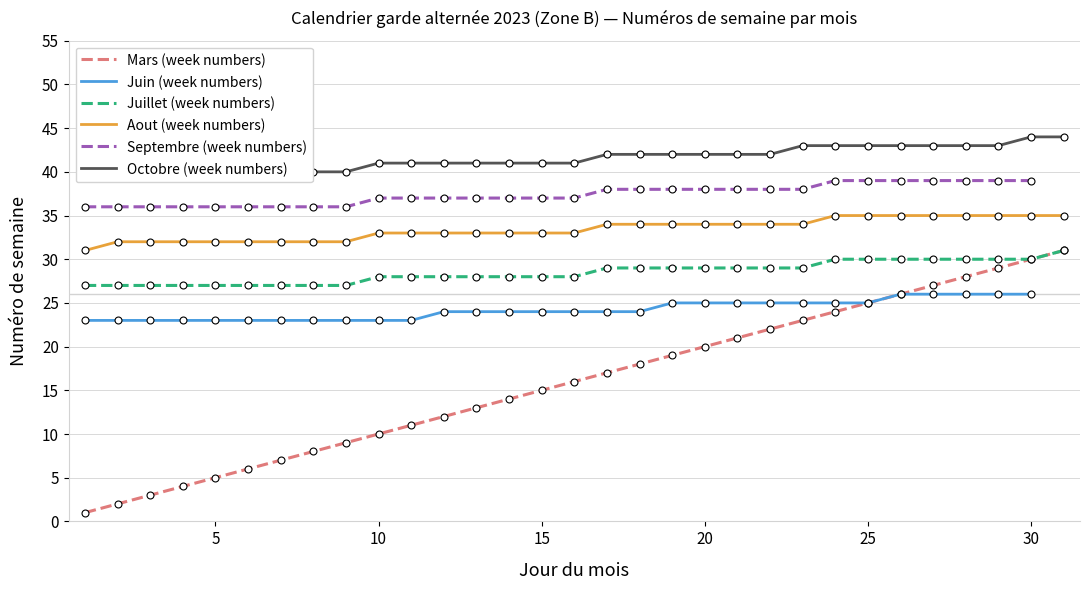

Which series contains the lowest Y value?

Mars (week numbers)